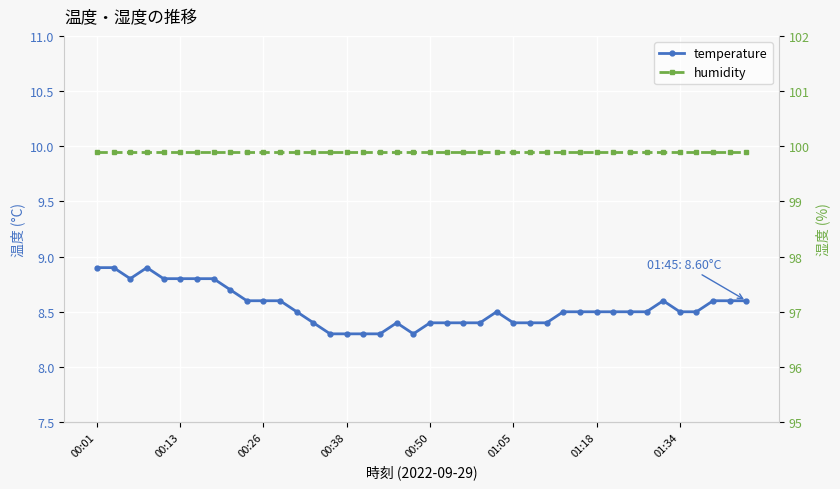

True or false: temperature and humidity cross at least once.

False